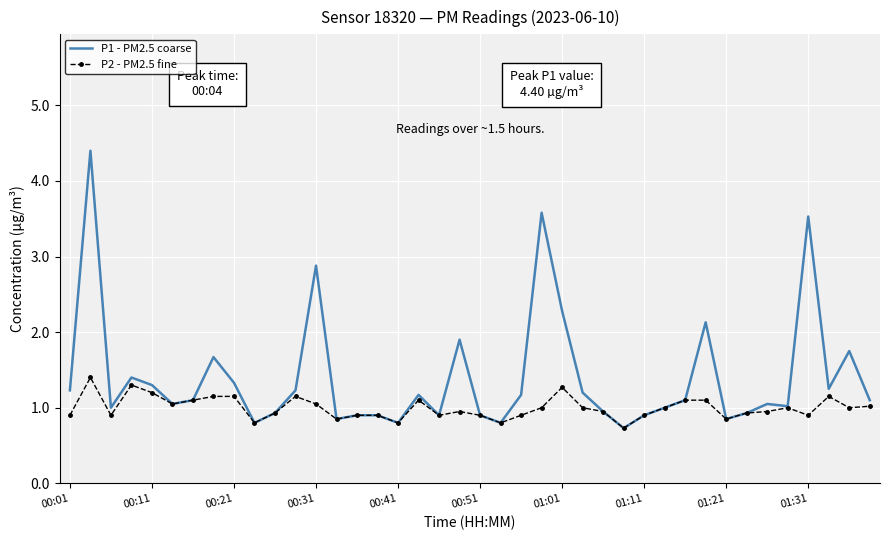

Count the number of data series in this chart.

2